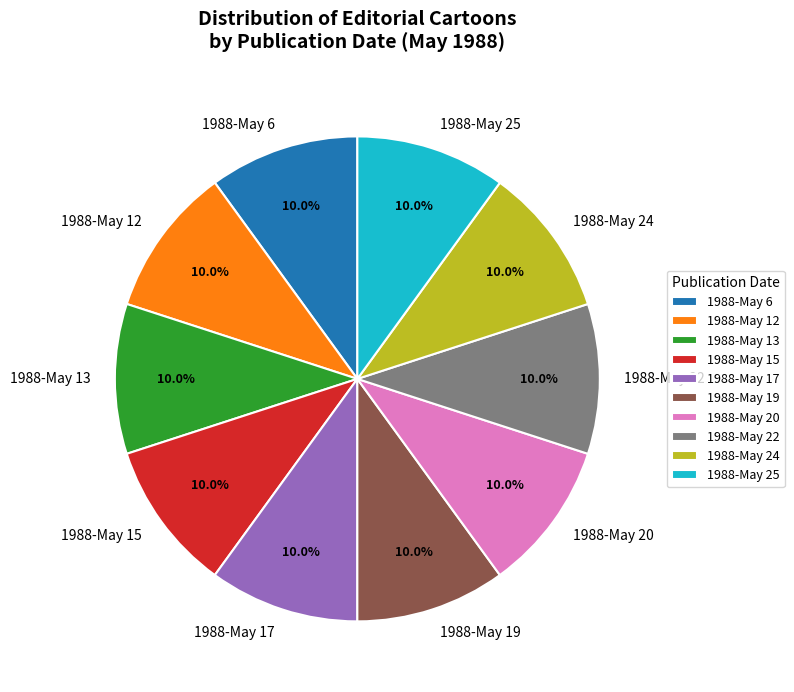

What is the ratio of the value at 1988-May 6 to the value at 1988-May 13?

1.0